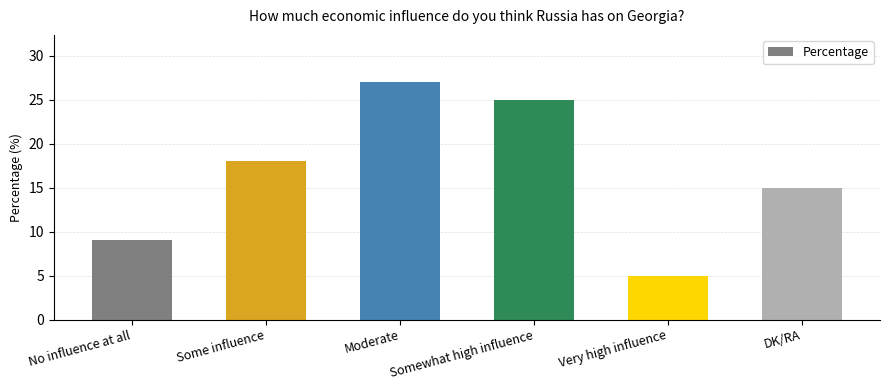

Is it true that the value at Some influence is 18?

True